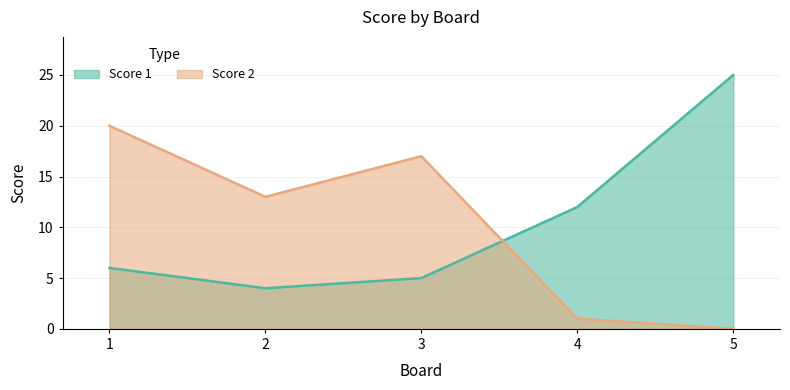

Which series has the widest spread of values?

Score 1